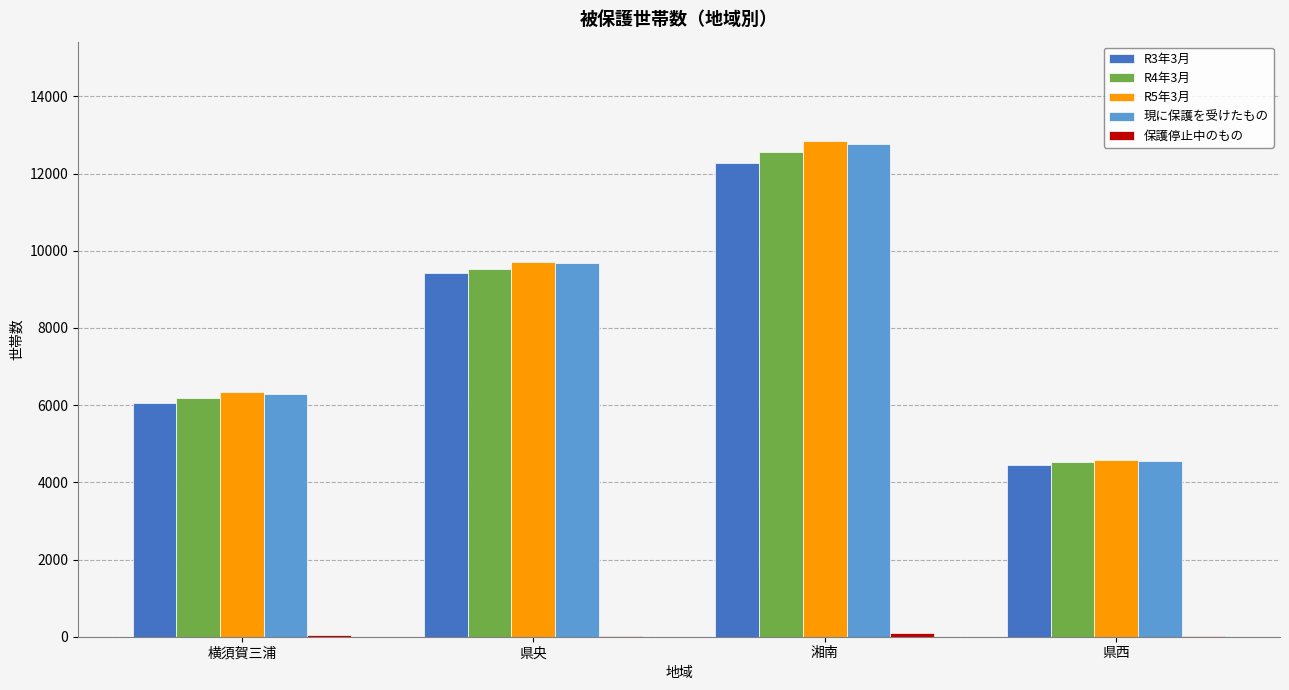

At which category is the sum across all series the highest?

湘南